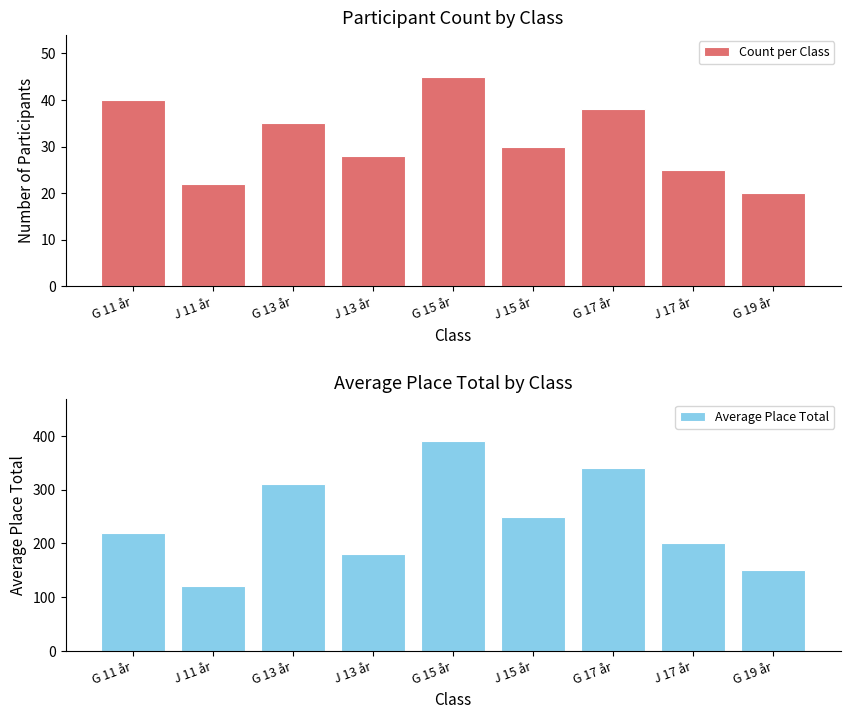

What value does the Count per Class series have at J 13 år, to the nearest 5?

30